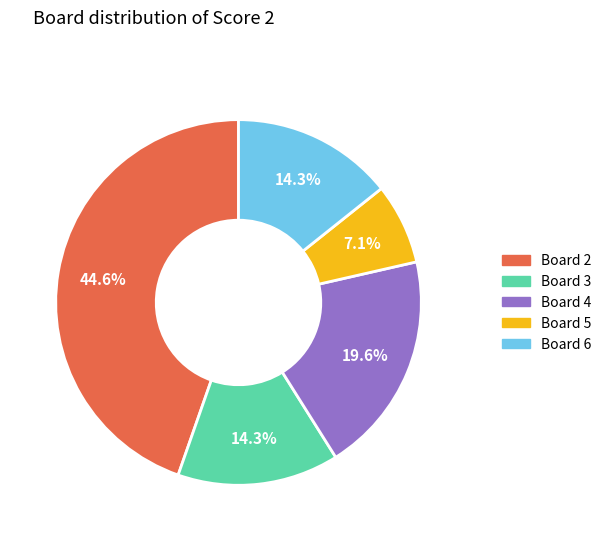

Do Board 4 and Board 2 together represent more than half of the pie?

Yes